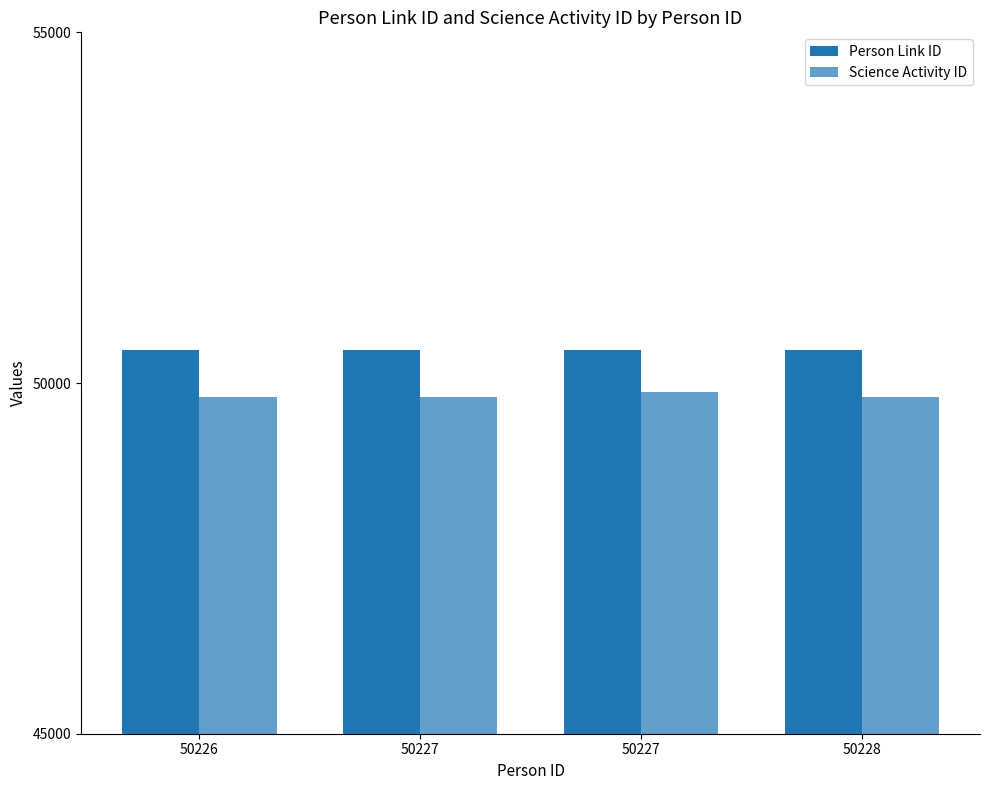

How many bars are there in total?

8